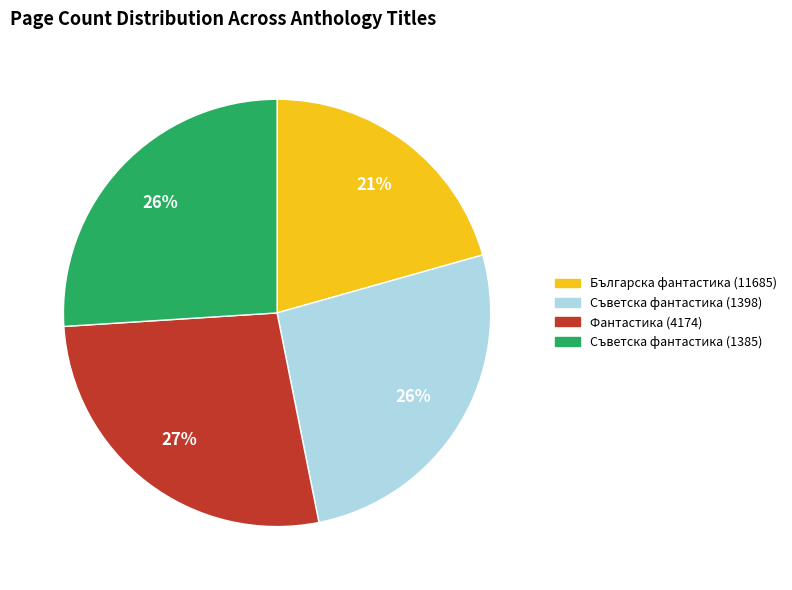

What is the ratio of the value at Фантастика (4174) to the value at Българска фантастика (11685)?

1.3